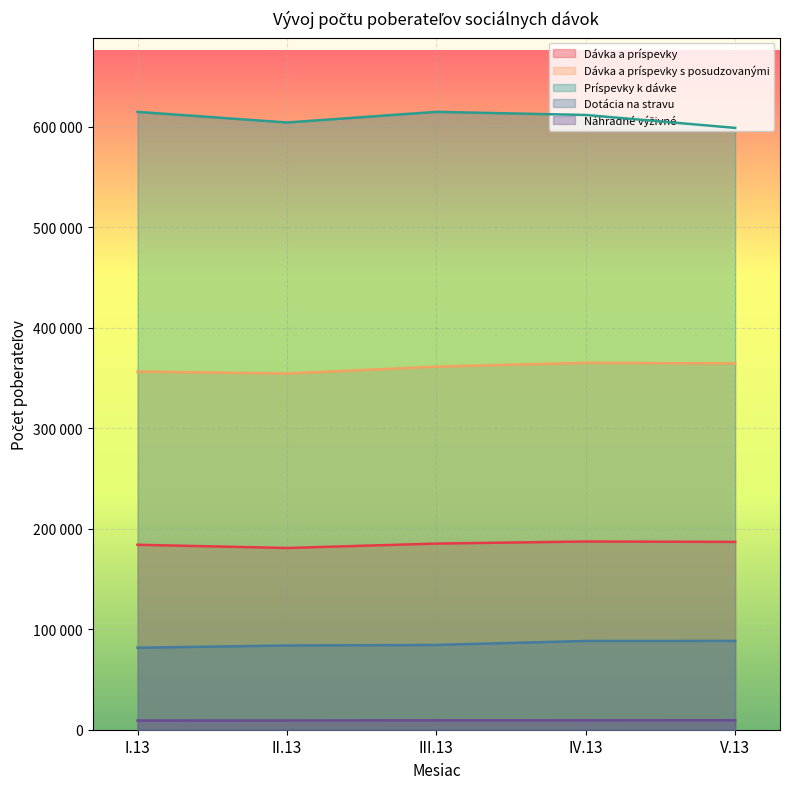

How many data points does each series have?

5